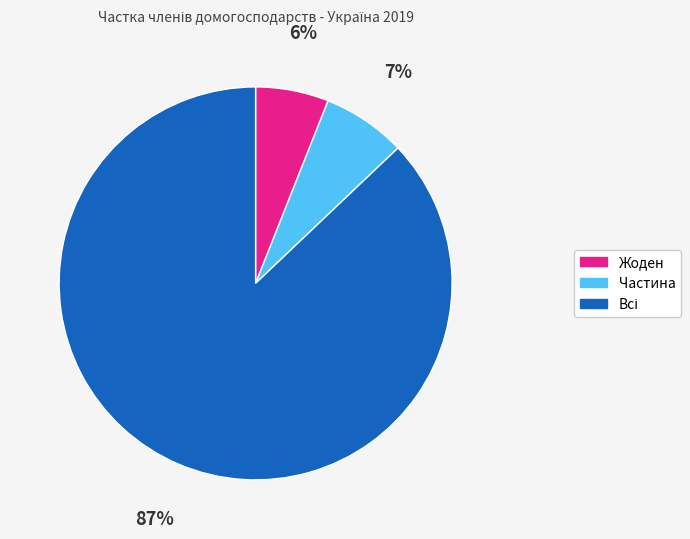

Does Жоден represent more than half of the total?

No